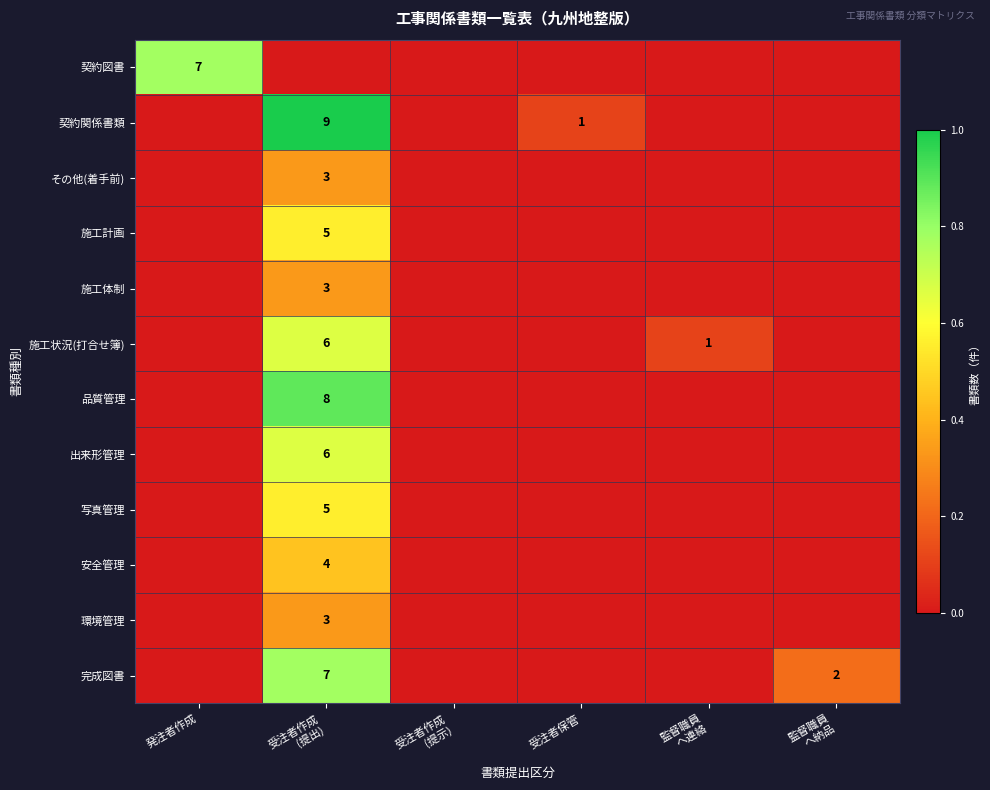

What is the difference between the maximum and minimum values in the 契約図書 series?

0.8